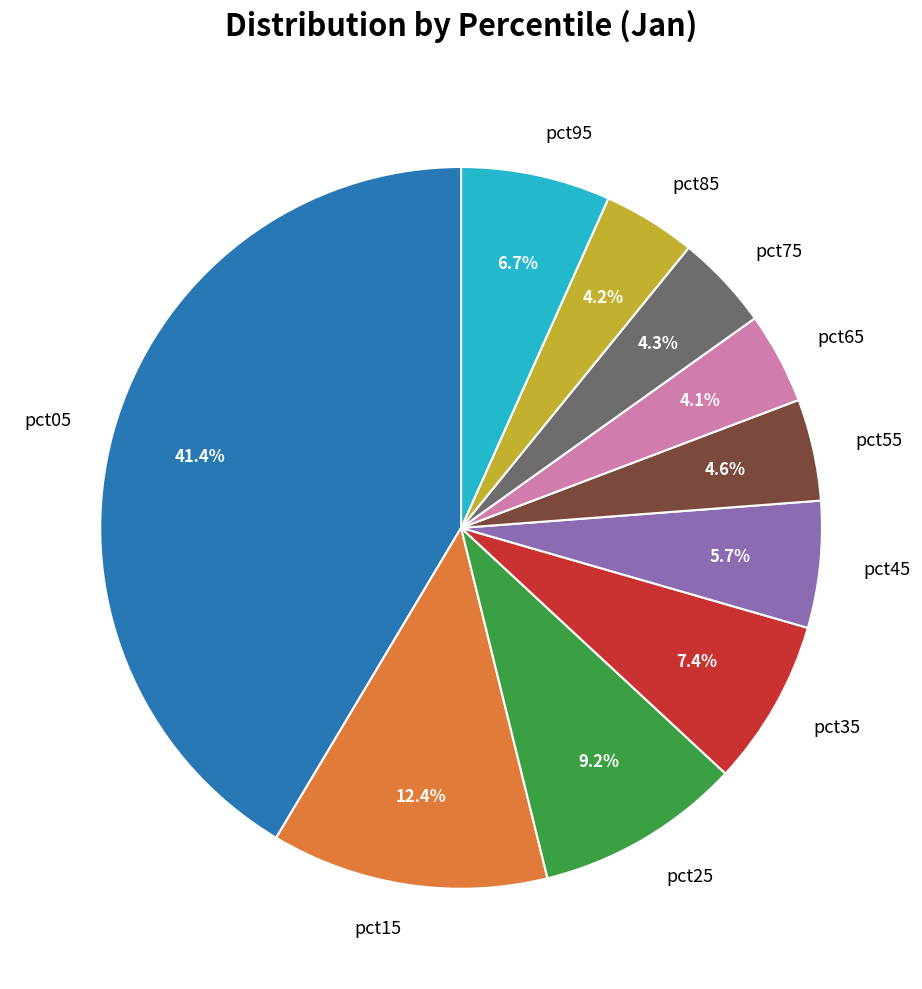

Count the number of slices in the pie.

10